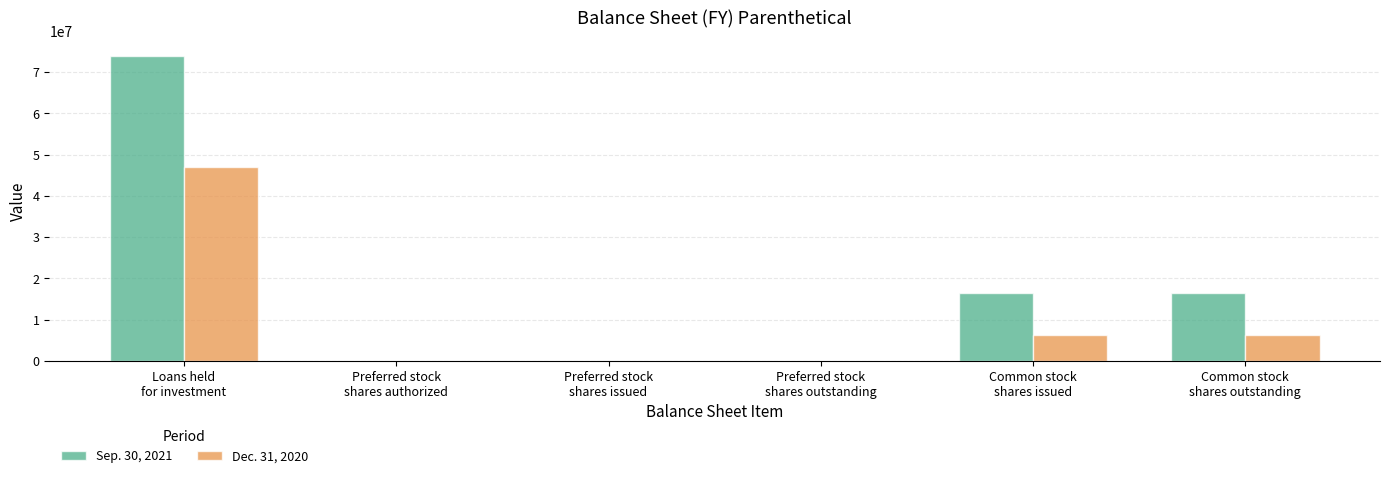

What are all the series names shown in the legend?

Sep. 30, 2021, Dec. 31, 2020